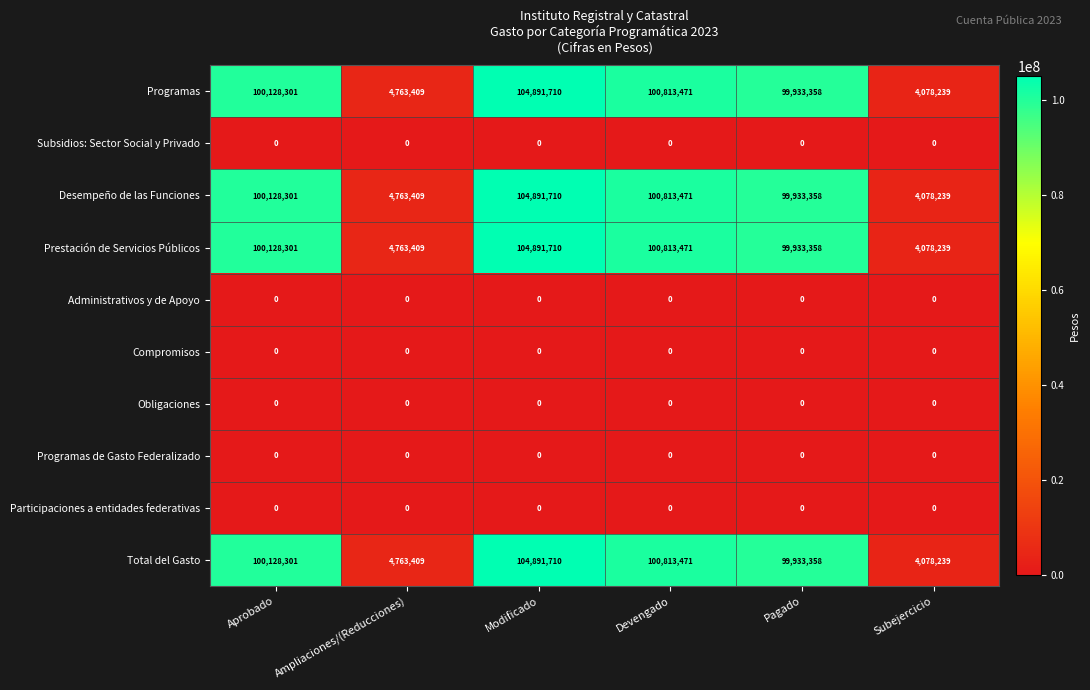

At how many categories does at least one series exceed 50699719?

4